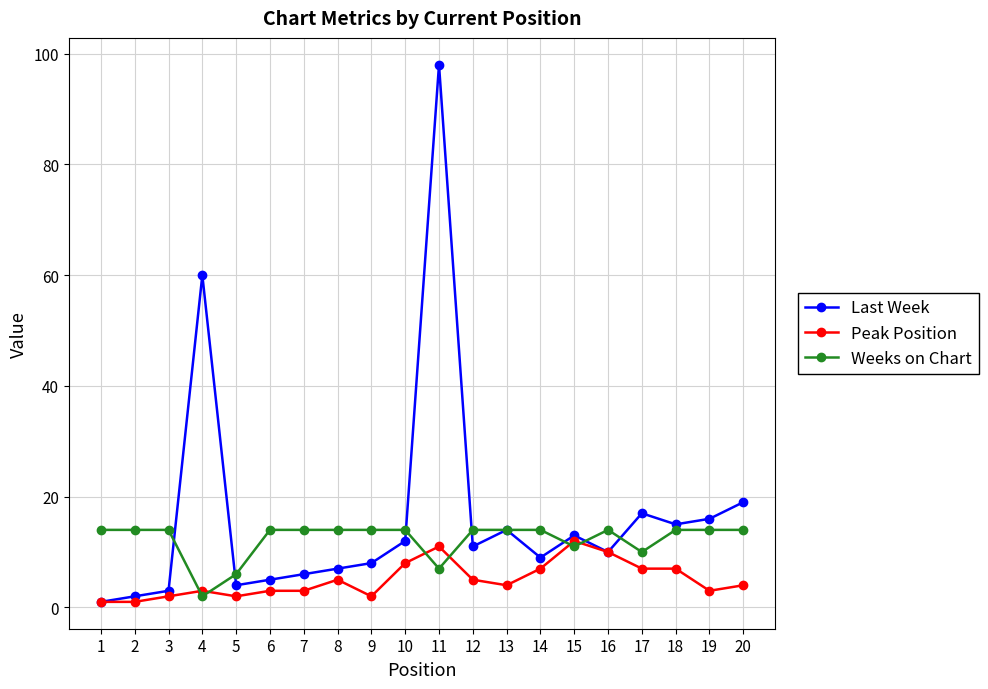

Is the value of Weeks on Chart at 14 greater than the value of Peak Position at 5?

Yes